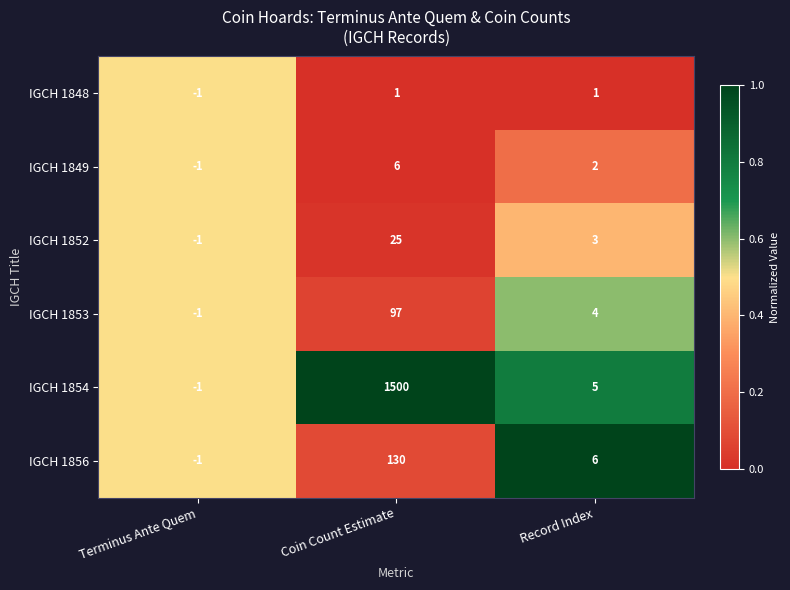

At how many categories does at least one series exceed 0?

2